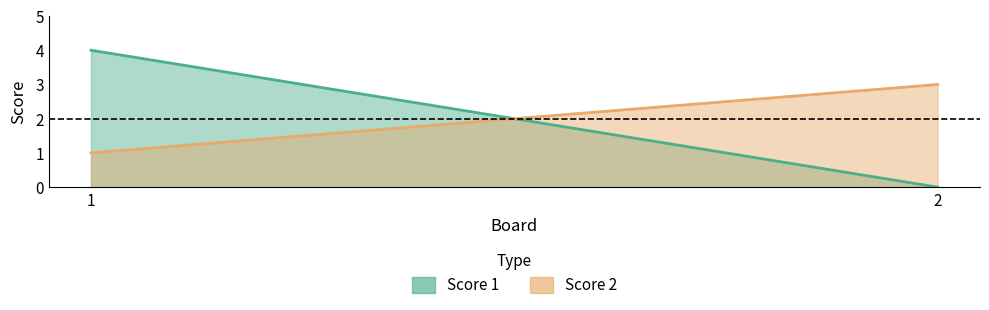

What are all the series names shown in the legend?

Score 1, Score 2